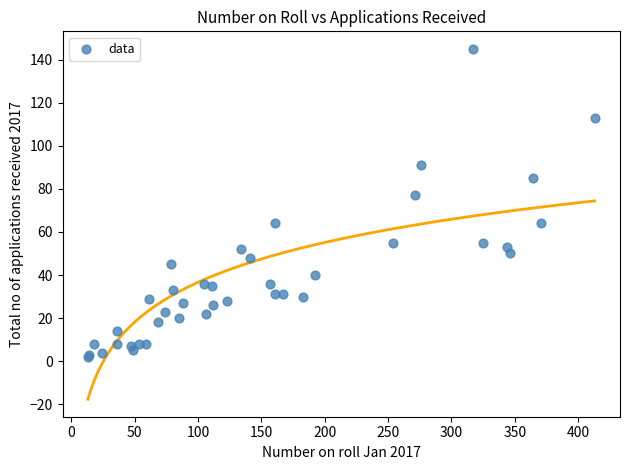

What Y value in the scatter plot is closest to 73?

77